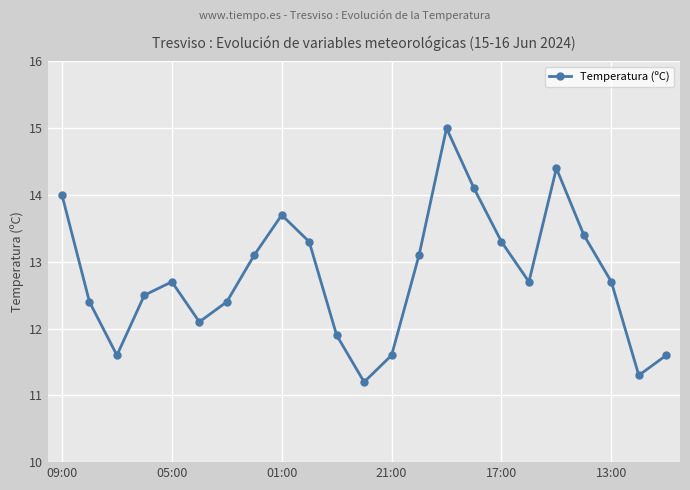

How many points are higher than both their immediate neighbors (excluding endpoints)?

4